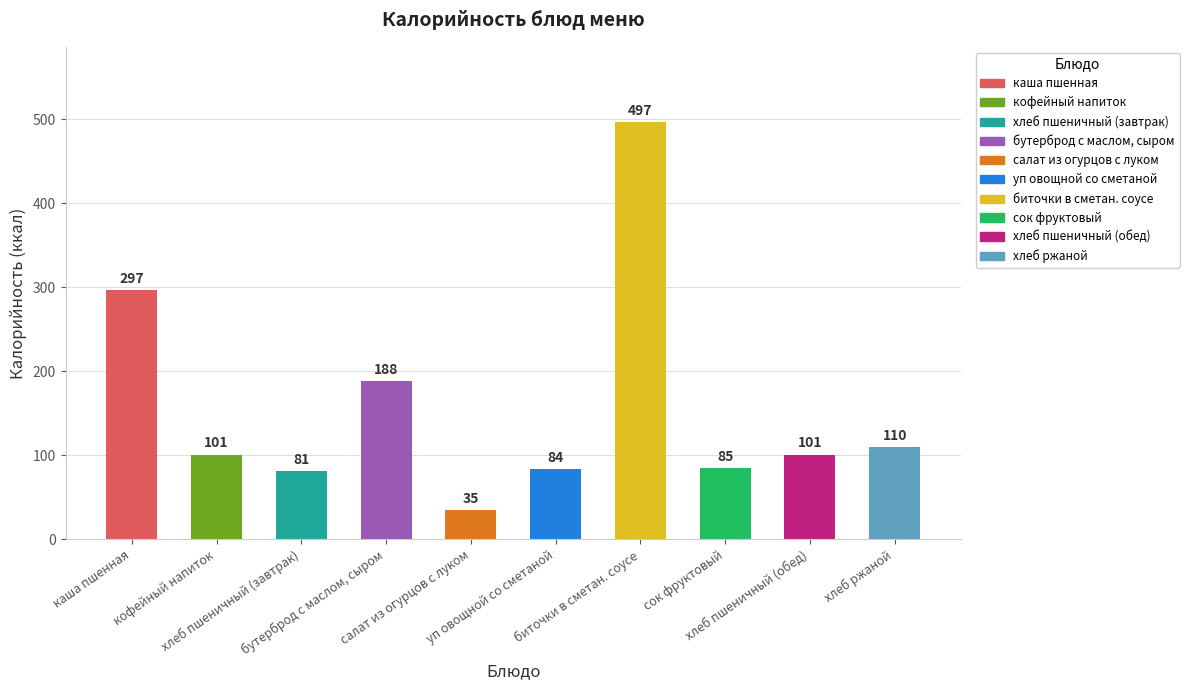

Reading right to left, transcribe all the data shown in this chart.

110	101	85	497	84	35	188	81	101	297